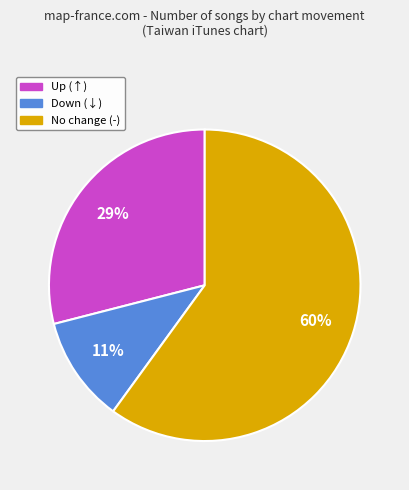

To the nearest percent, what is the average slice percentage?

33%